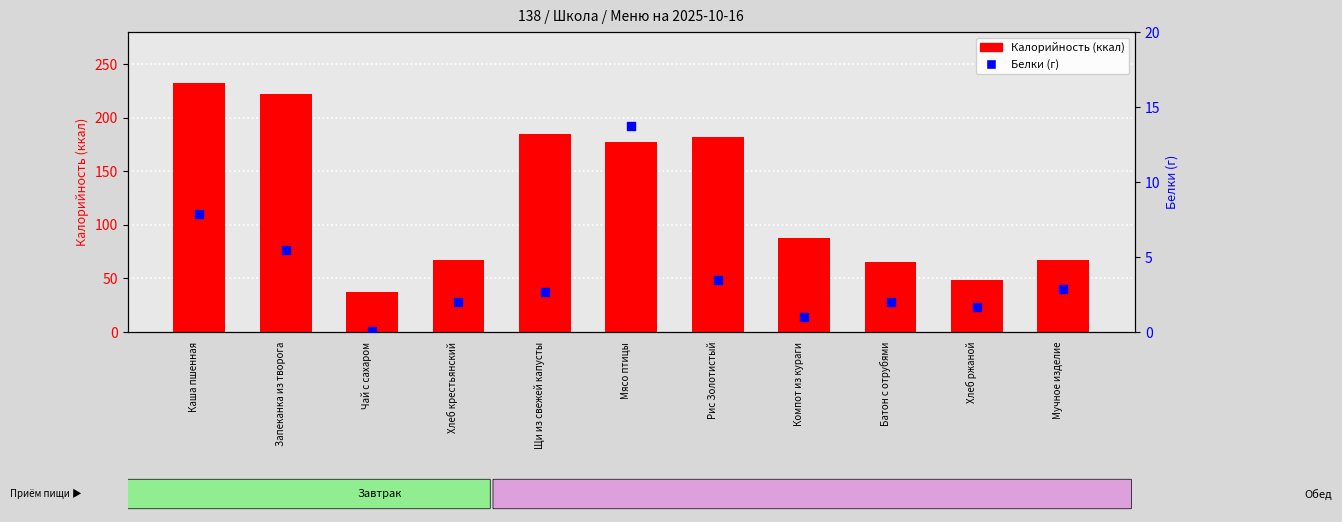

Which series reaches the minimum Y coordinate?

Белки